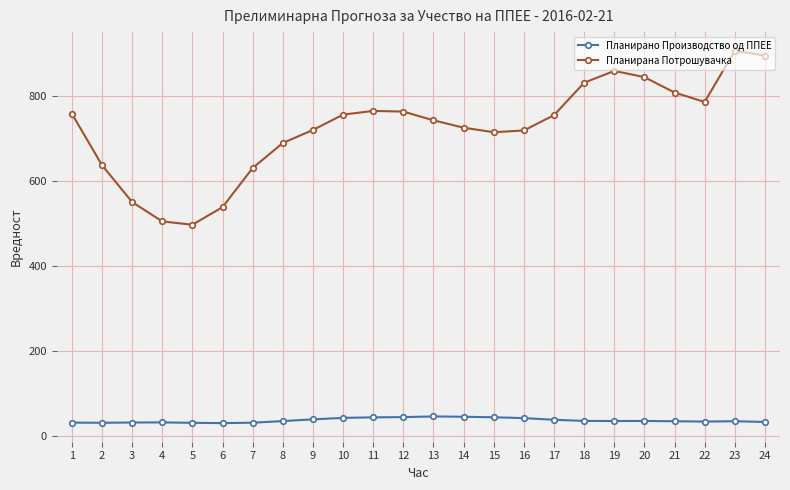

What is the sum of all Планирана Потрошувачка values?

17380.3